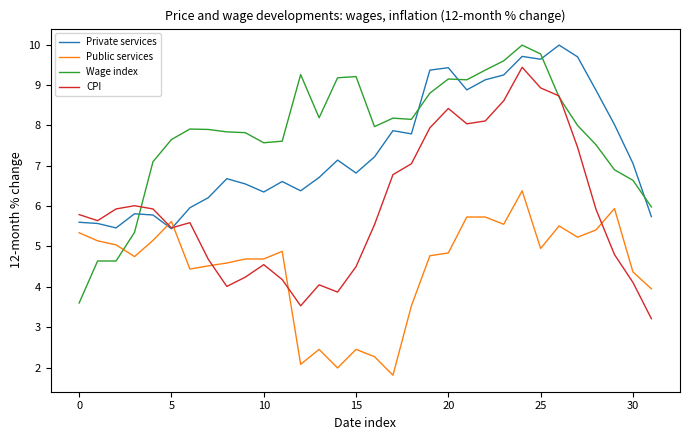

True or false: Public services and CPI cross at least once.

True